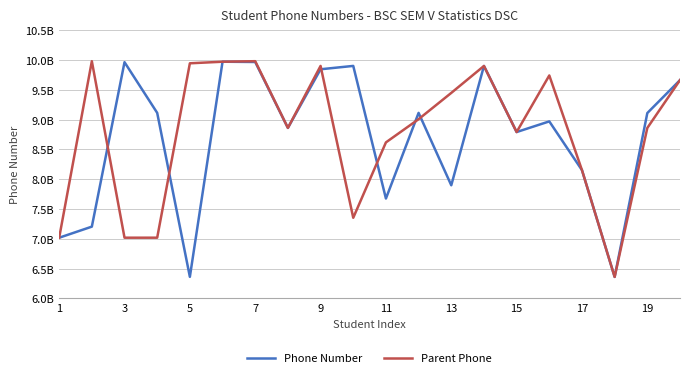

What is the difference between the maximum and minimum values in the Phone Number series?

3610364516